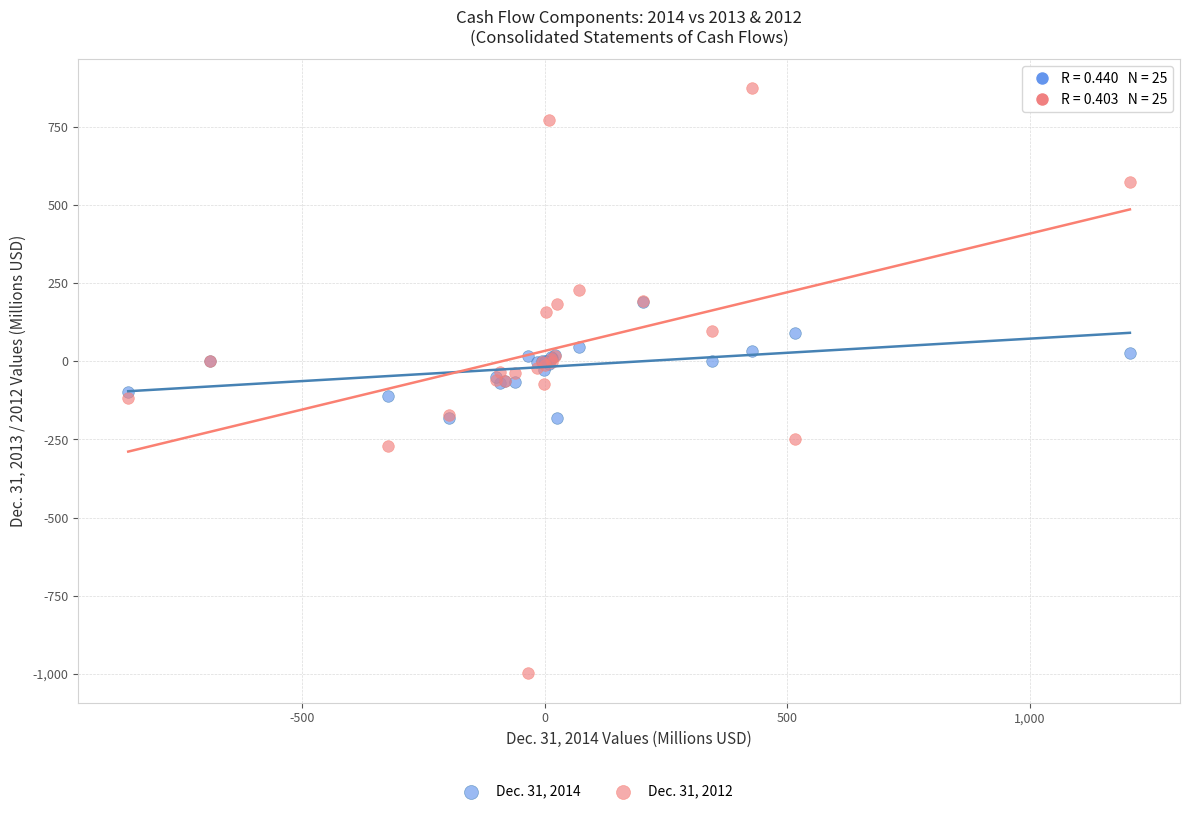

Which series reaches the maximum Y coordinate?

Dec. 31, 2012